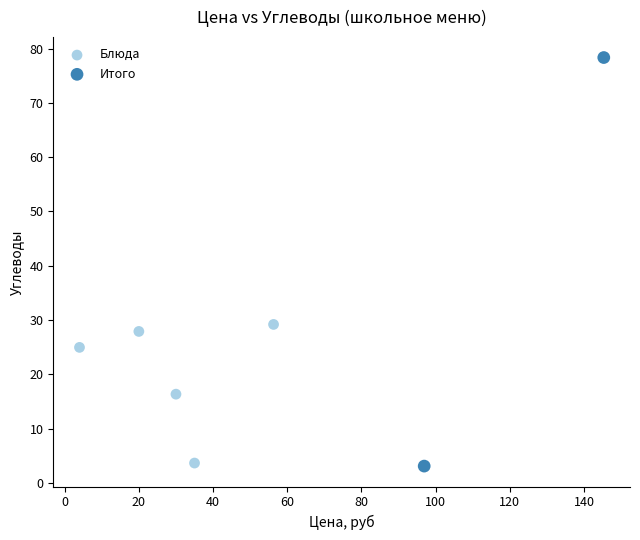

What are all the series names shown in the legend?

Блюда, Итого